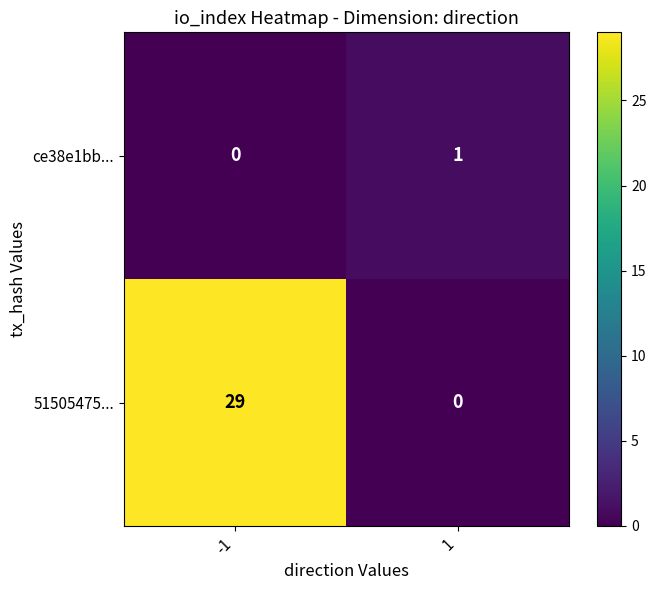

Which series has the largest total across all categories?

51505475...